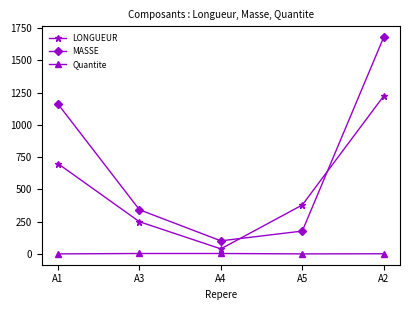

Which category has the highest value in the LONGUEUR series?

A2